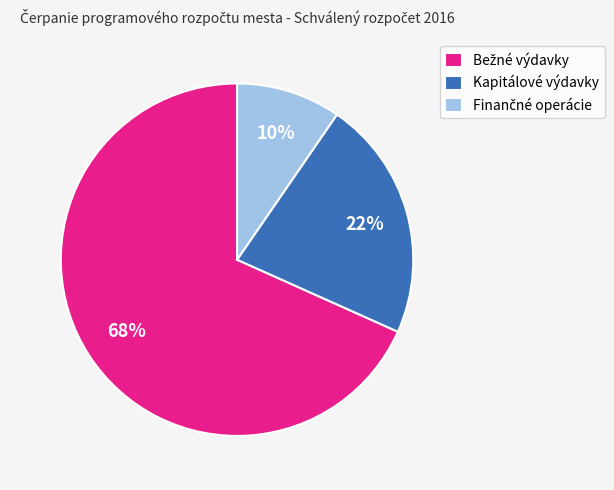

Is it true that Kapitálové výdavky is 22% of the pie?

True